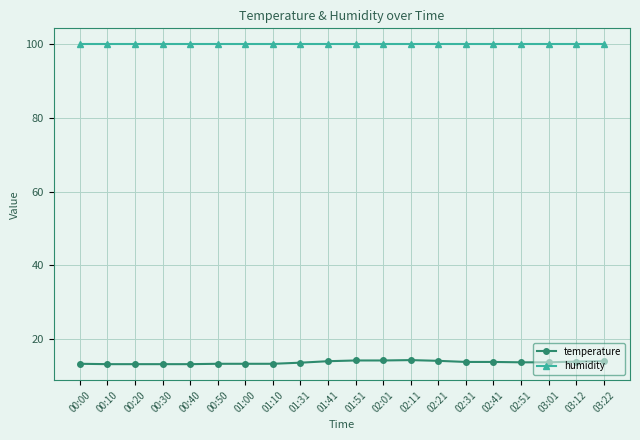

True or false: temperature has a value of 17.8 at 01:31.

False